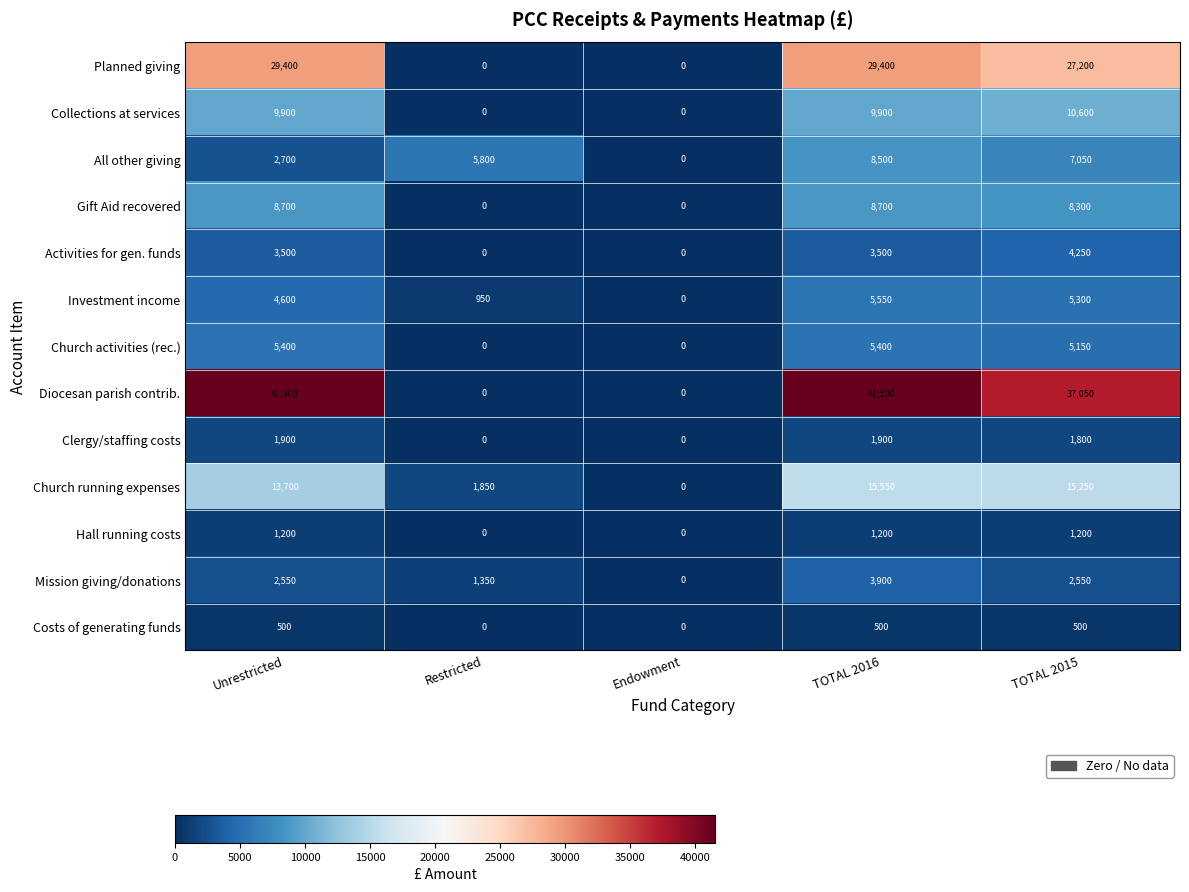

Which series has the largest total across all categories?

Diocesan parish contrib.